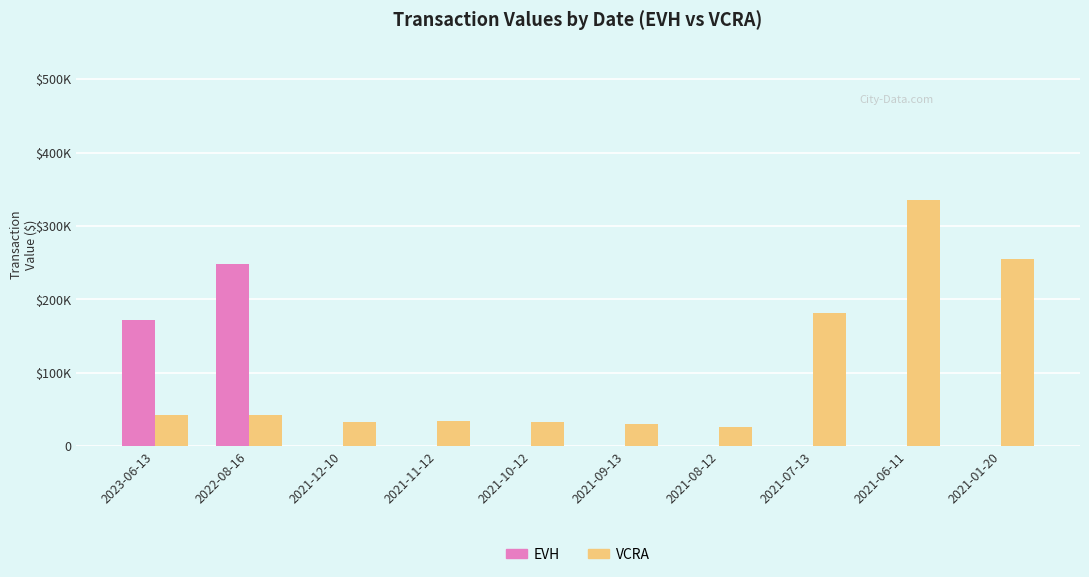

What is the total value across all series at 2021-06-11?

335080